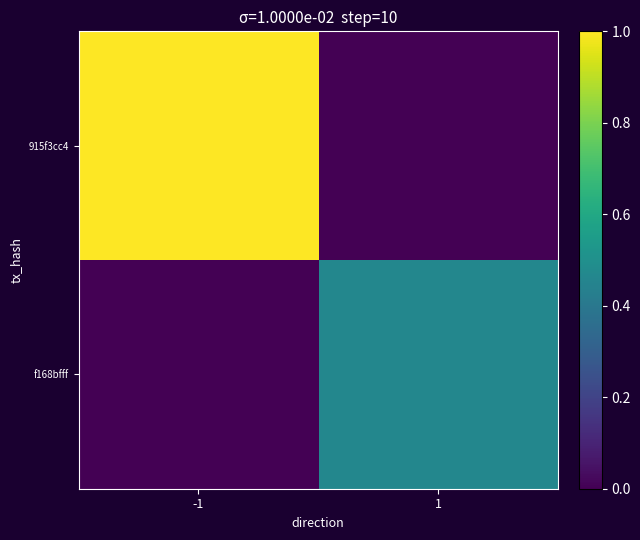

Reading left to right, list all the values displayed in this chart.

915f3cc4: -1=1.0	1=0.0
f168bfff: -1=0.0	1=0.5